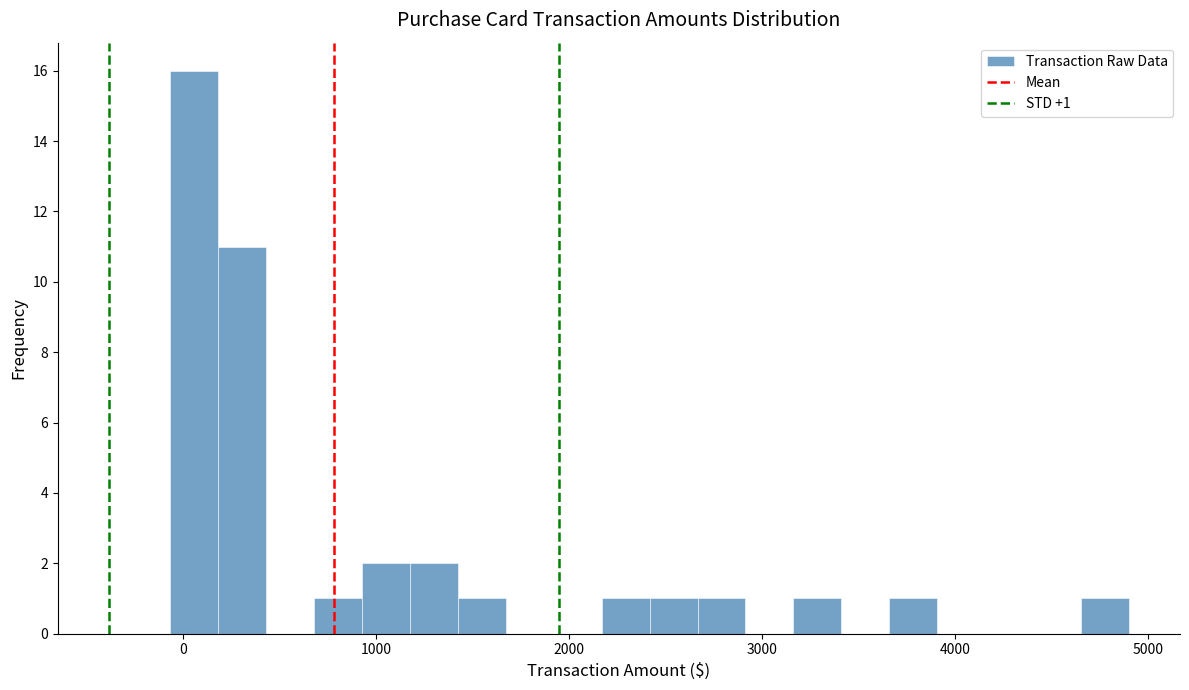

Around what value on the x-axis is the tallest bar? Give the approximate position of its centre, as read against the axis.

100